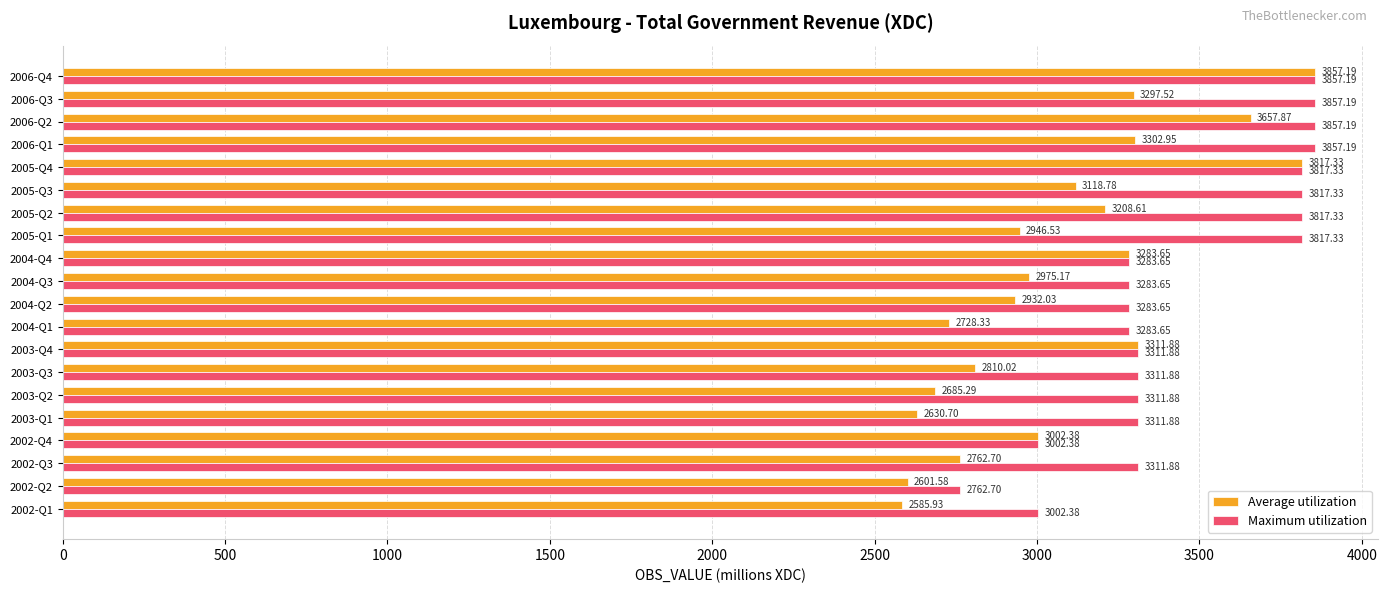

At how many categories does at least one series exceed 3724?

8